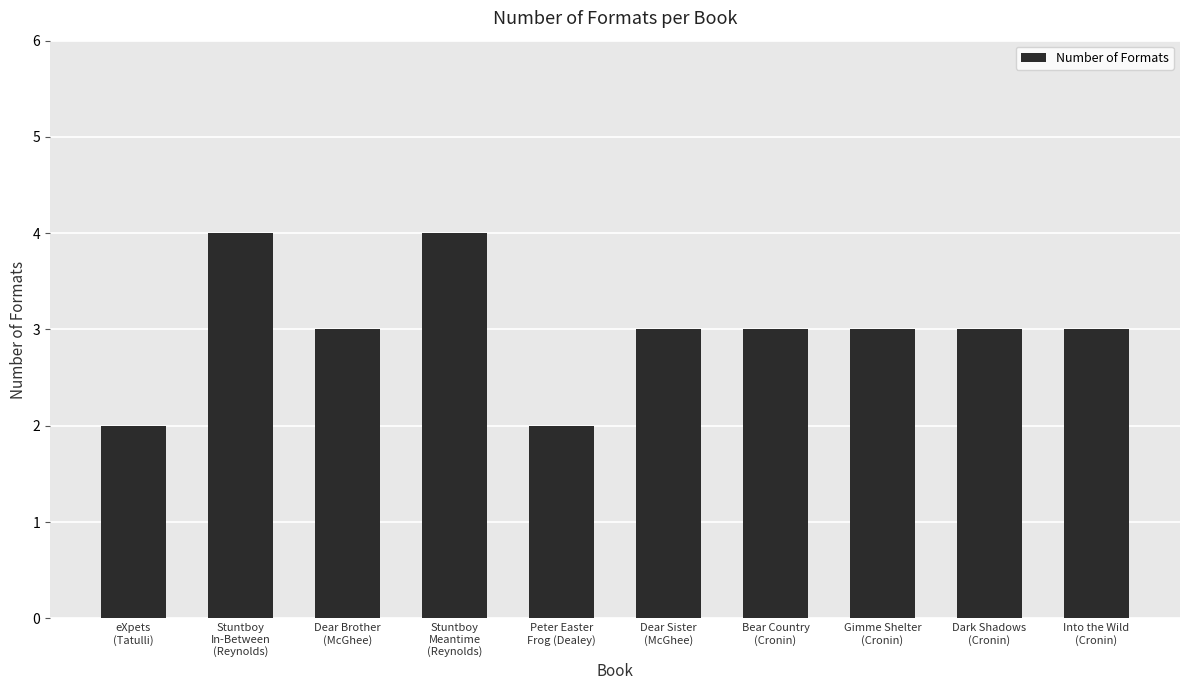

What is the maximum value shown in the chart?

4